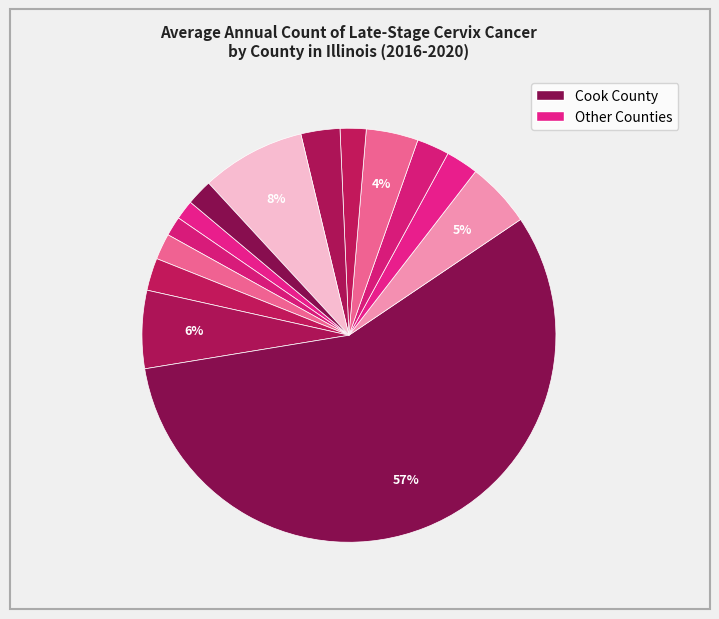

To the nearest percent, what is the difference between the largest and smallest slice percentages?

55%